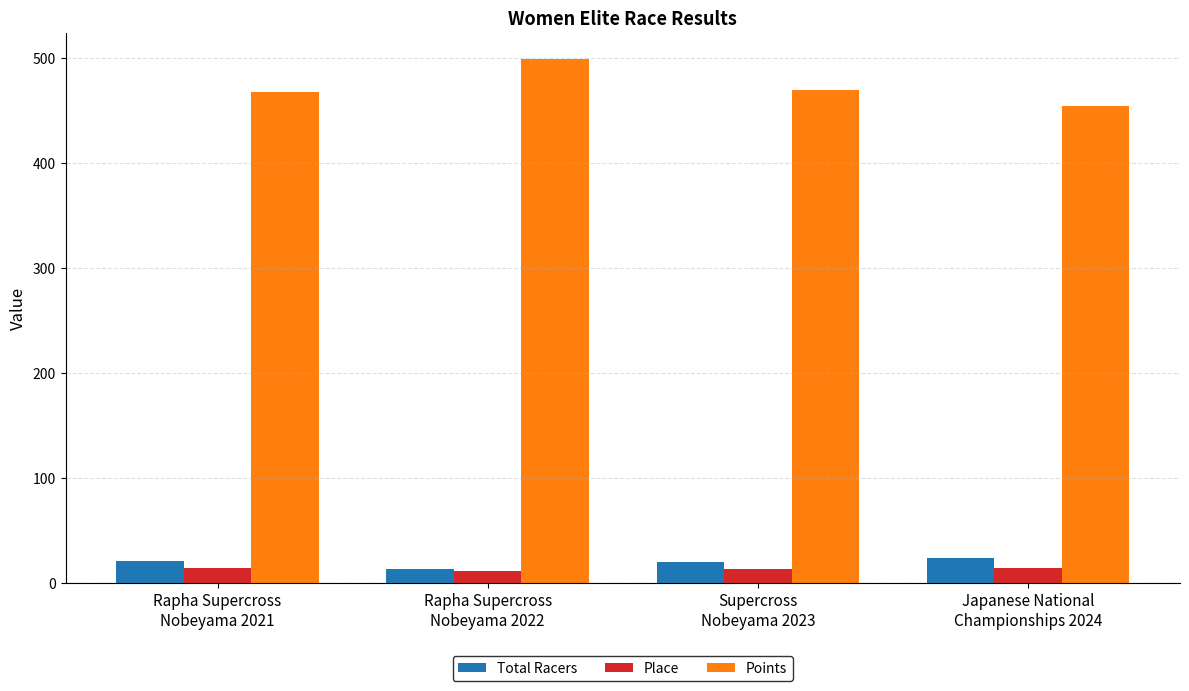

How many values in the Place series are below 14?

2